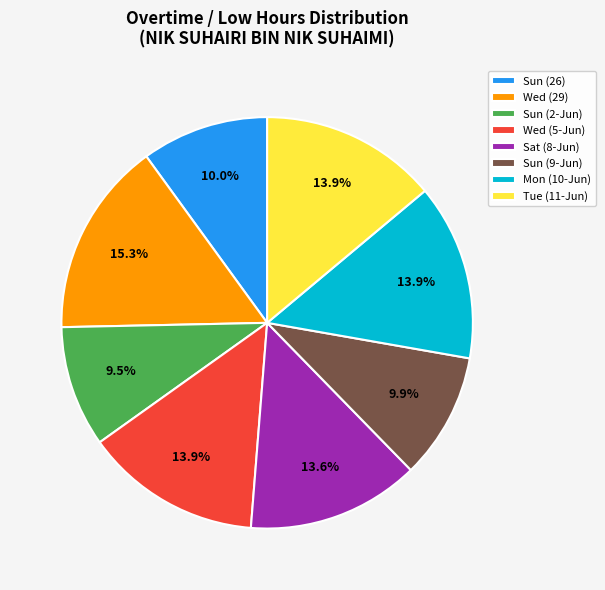

Is there any slice that represents more than half of the pie?

No